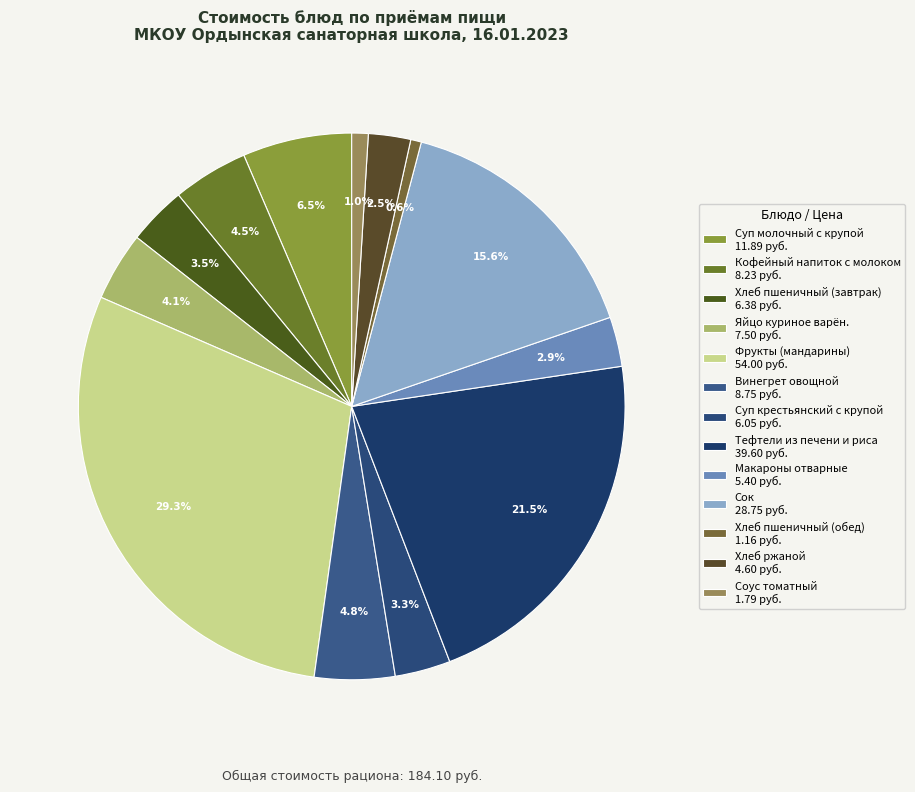

How many segments does this pie chart have?

13